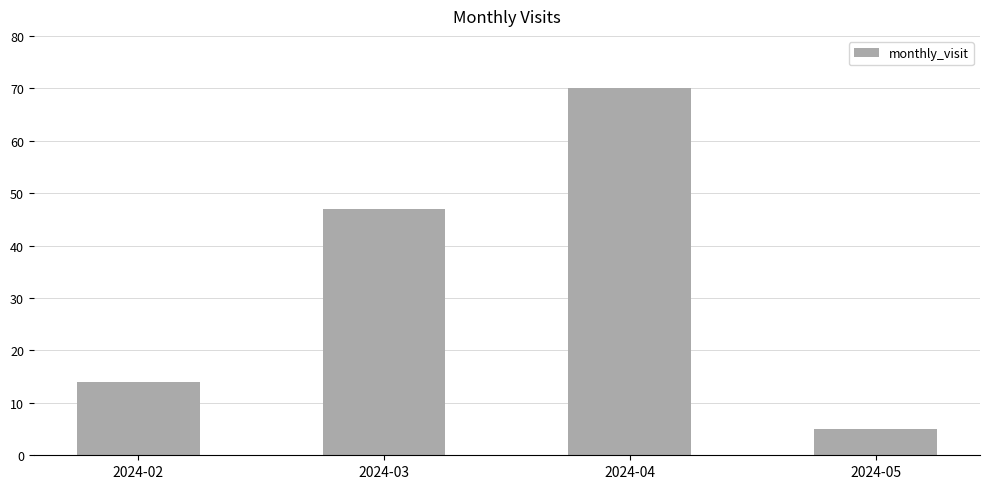

List the labels in order of value, smallest first.

2024-05, 2024-02, 2024-03, 2024-04